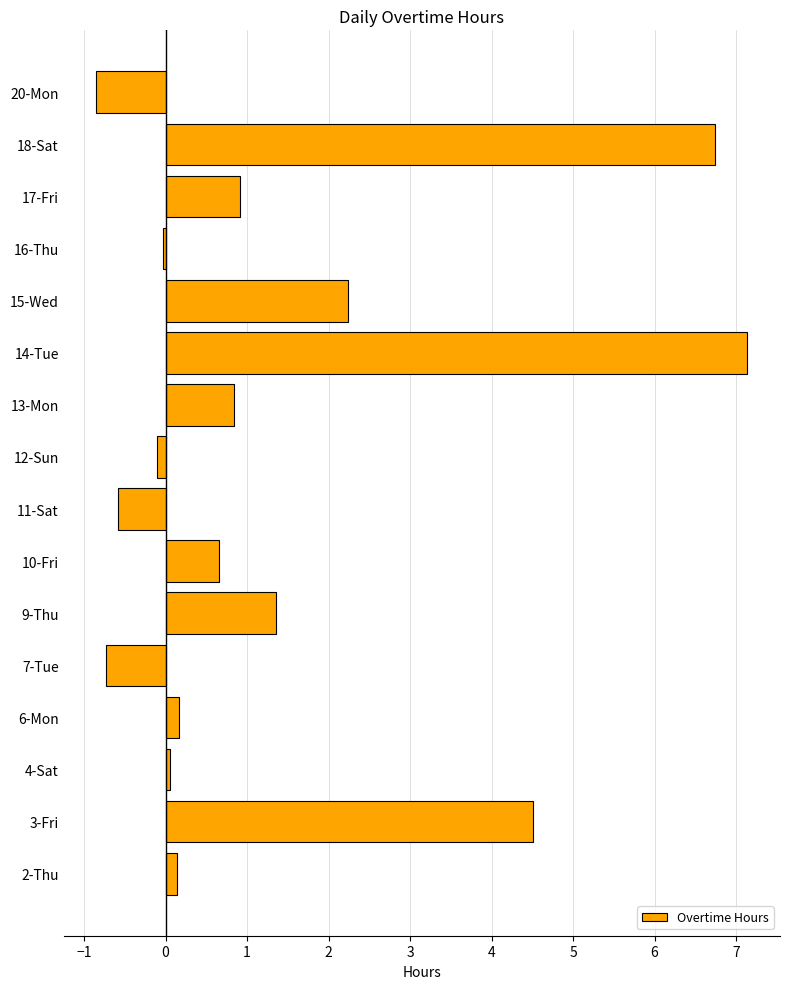

How many distinct data groups are displayed?

1